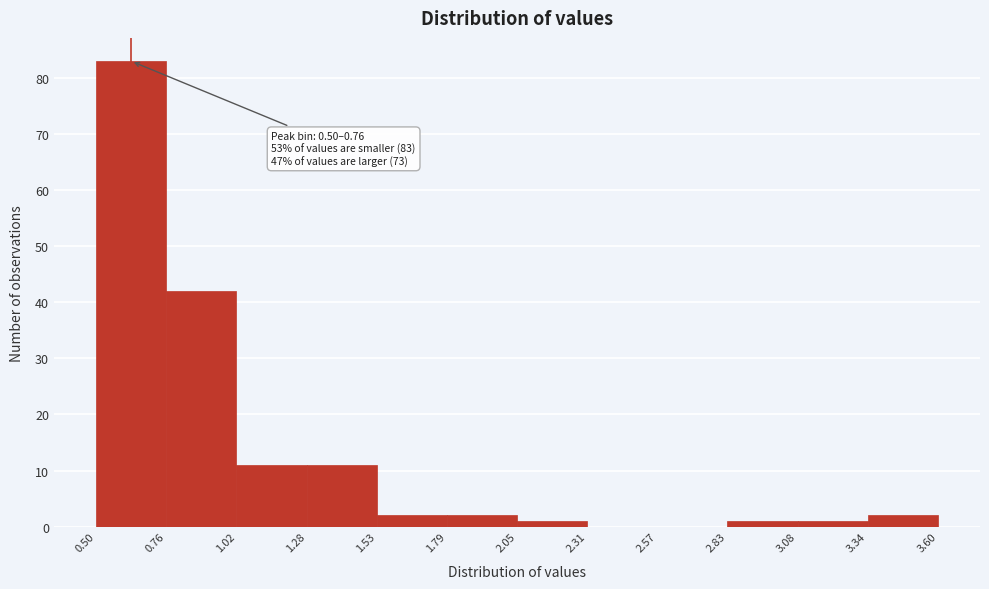

Over which range of the x-axis is the bar tallest?

0.50 to 0.76